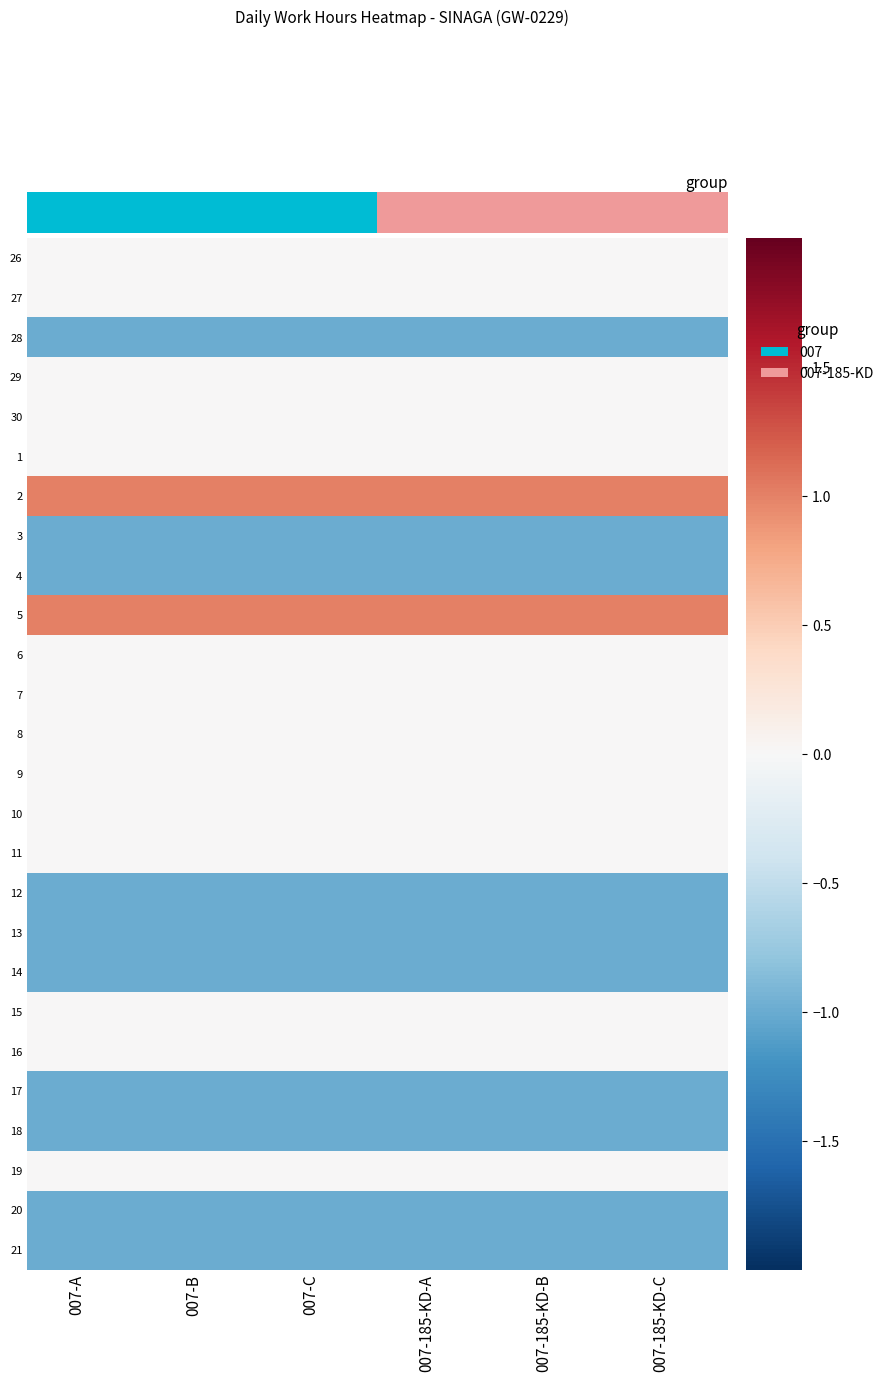

What is the total value across all series at 007-185-KD-B?

-8